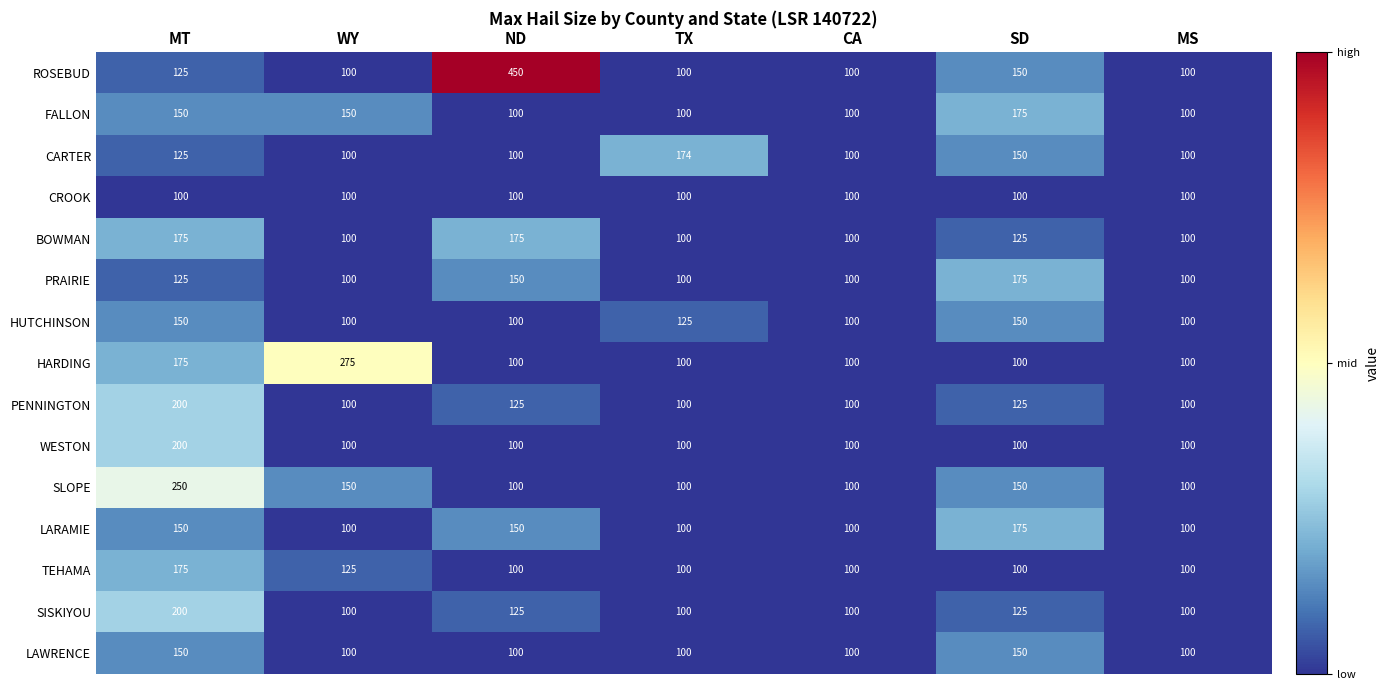

True or false: WESTON has a value of 140 at ND.

False